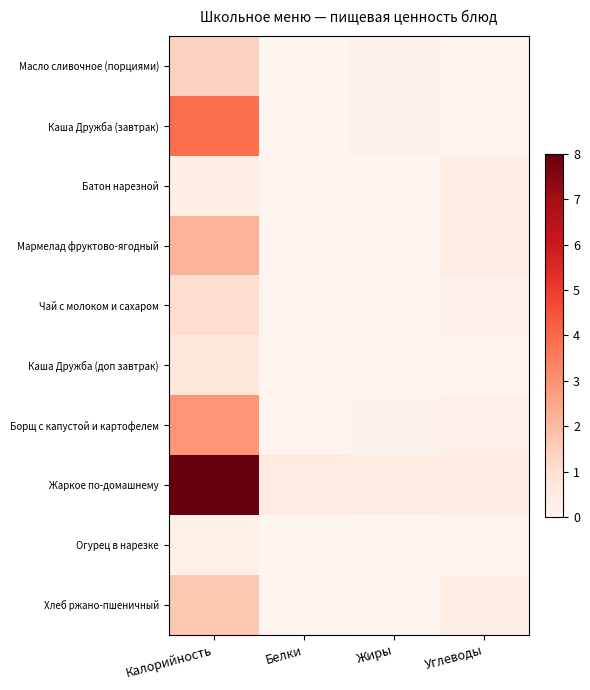

What is the total value across all series at Белки?

0.8